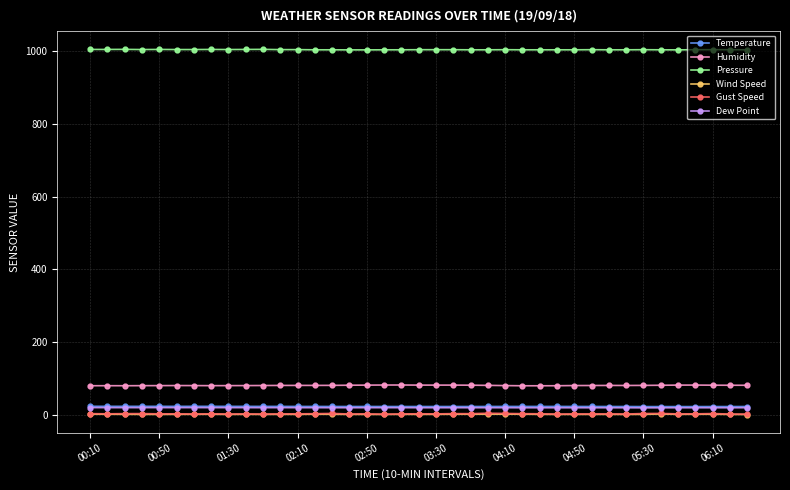

What is the sum of all Gust Speed values?

106.2